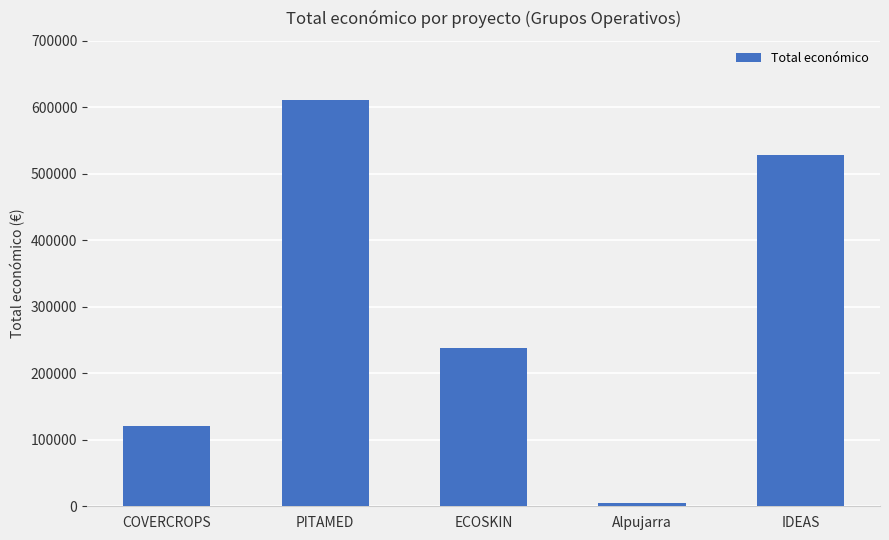

What is the ratio of the value at IDEAS to the value at COVERCROPS?

4.4